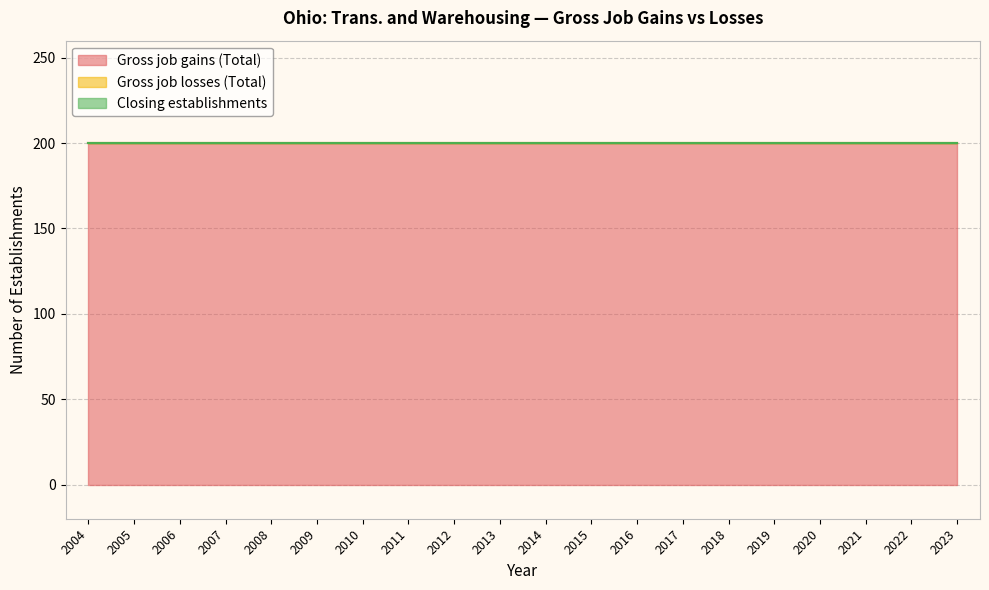

Reading right to left, transcribe all the data shown in this chart.

Gross job gains (Total): 2023=200	2022=200	2021=200	2020=200	2019=200	2018=200	2017=200	2016=200	2015=200	2014=200	2013=200	2012=200	2011=200	2010=200	2009=200	2008=200	2007=200	2006=200	2005=200	2004=200
Gross job losses (Total): 2023=0	2022=0	2021=0	2020=0	2019=0	2018=0	2017=0	2016=0	2015=0	2014=0	2013=0	2012=0	2011=0	2010=0	2009=0	2008=0	2007=0	2006=0	2005=0	2004=0
Closing establishments: 2023=0	2022=0	2021=0	2020=0	2019=0	2018=0	2017=0	2016=0	2015=0	2014=0	2013=0	2012=0	2011=0	2010=0	2009=0	2008=0	2007=0	2006=0	2005=0	2004=0